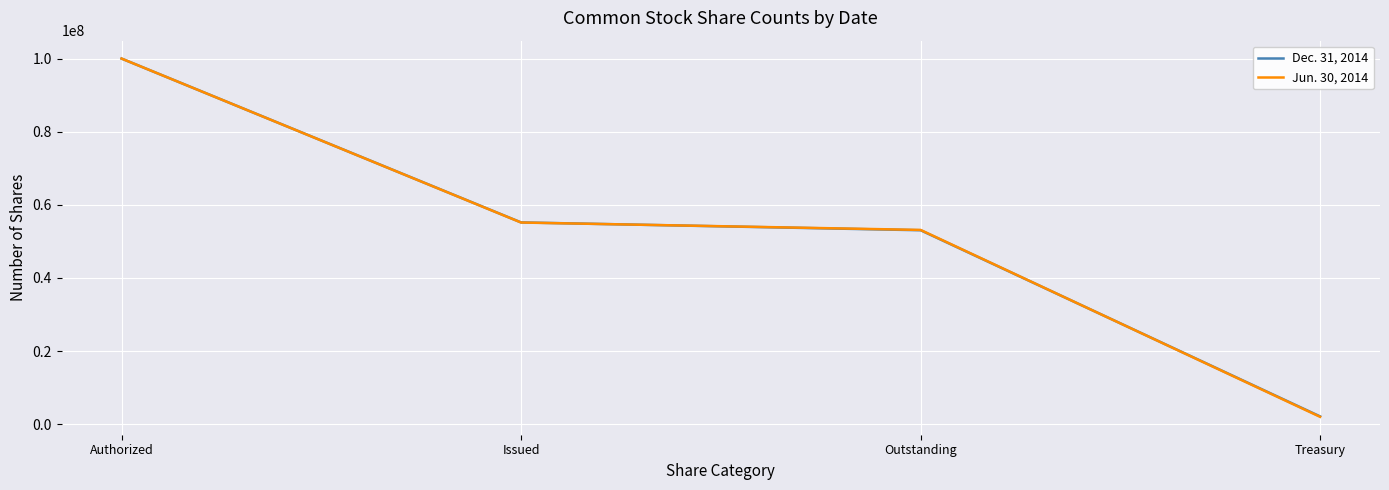

List the series in order of their overall mean, lowest first.

Jun. 30, 2014, Dec. 31, 2014